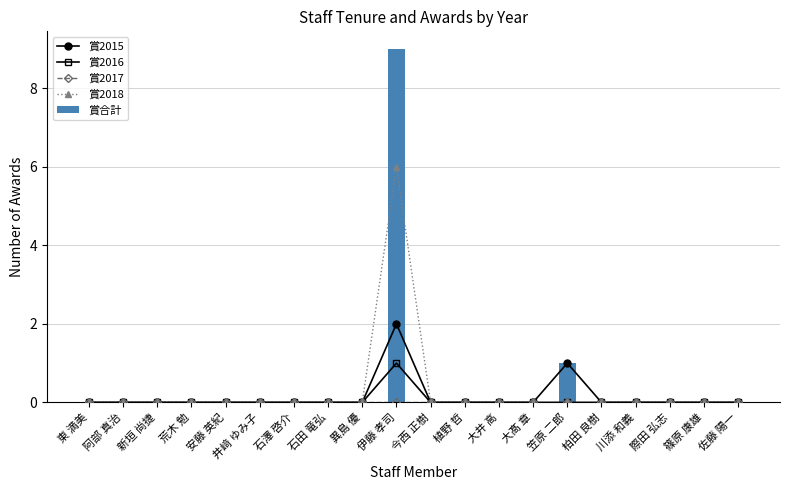

List the series in order of their peak value, highest first.

賞合計, 賞2018, 賞2015, 賞2016, 賞2017